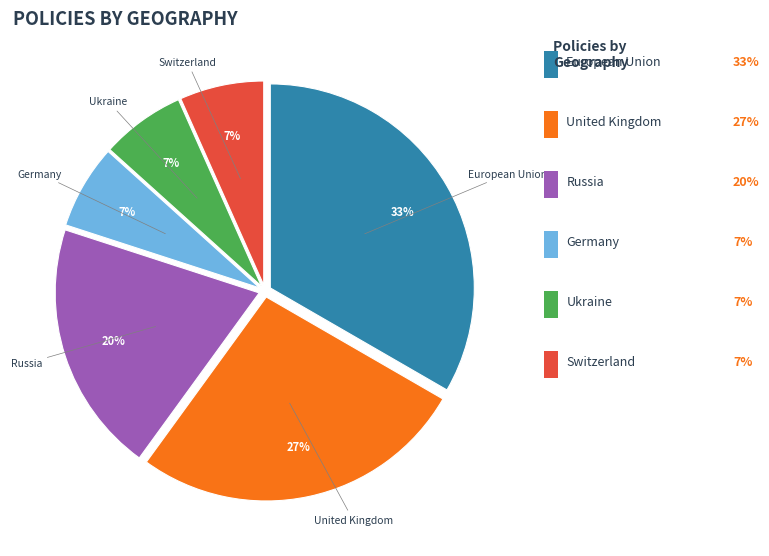

Is there a majority slice in this chart?

No